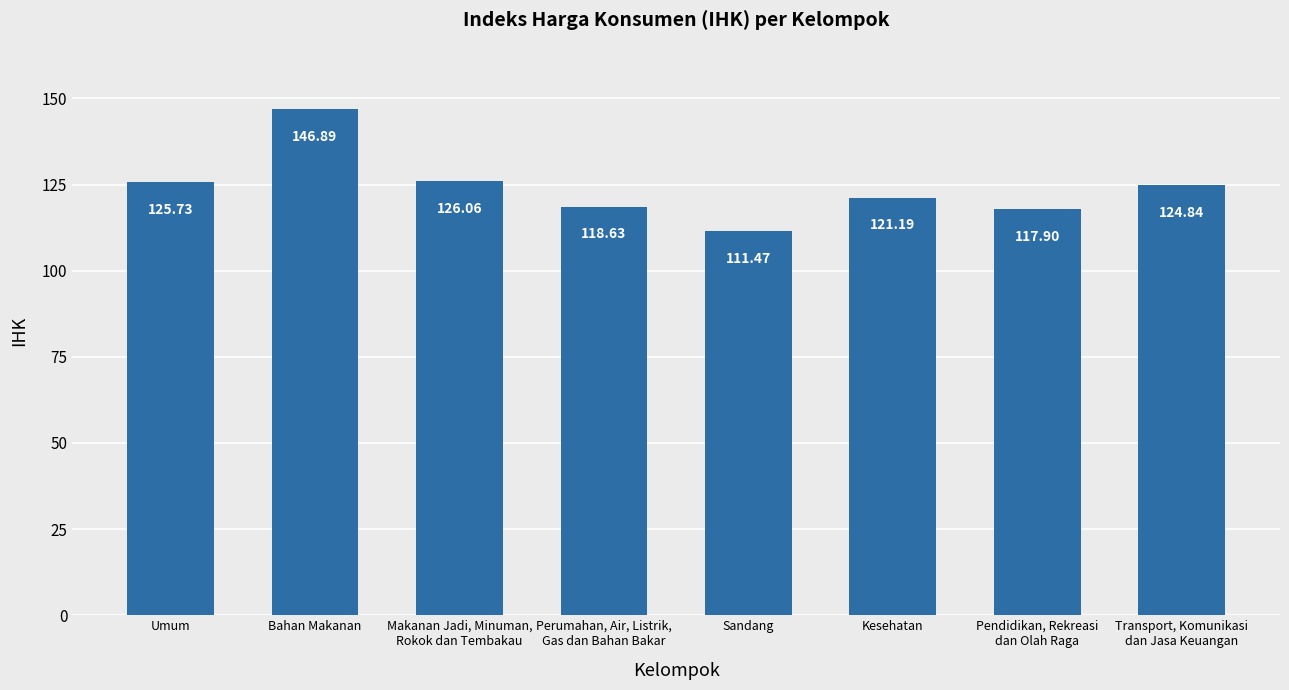

The chart shows a value of 255.1 at Bahan Makanan. True or false?

False